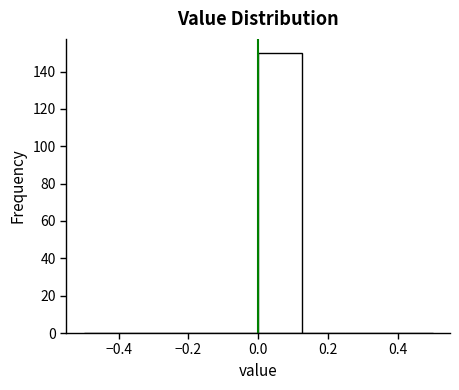

Reading left to right, transcribe this chart: for each bar, give the range it covers on the x-axis and its height. Neither the bar edges nor the heights are printed on the chart, so give them approximately, as read against the axes.

-0.500 to -0.375: 0
-0.375 to -0.250: 0
-0.250 to -0.125: 0
-0.125 to 0.000: 0
0.000 to 0.125: 150
0.125 to 0.250: 0
0.250 to 0.375: 0
0.375 to 0.500: 0